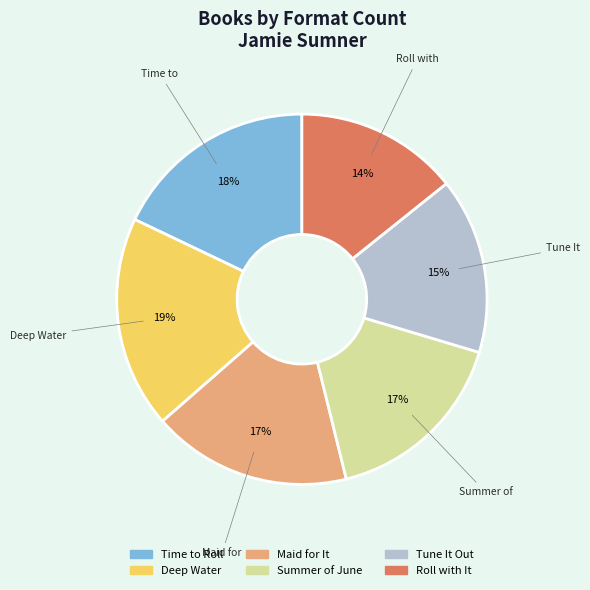

Which category has the smallest portion of the pie?

Roll with It